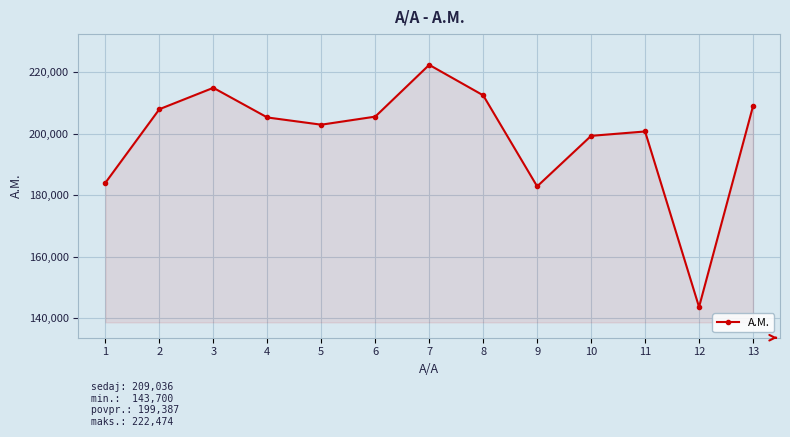

The chart shows a value of 199377 at 10. True or false?

True